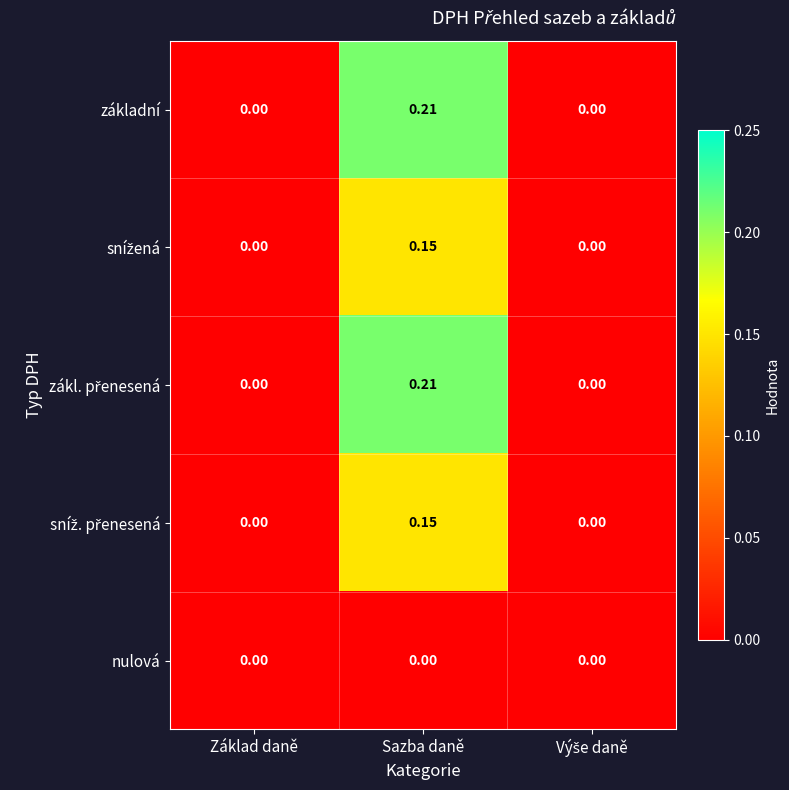

How many distinct data groups are displayed?

5